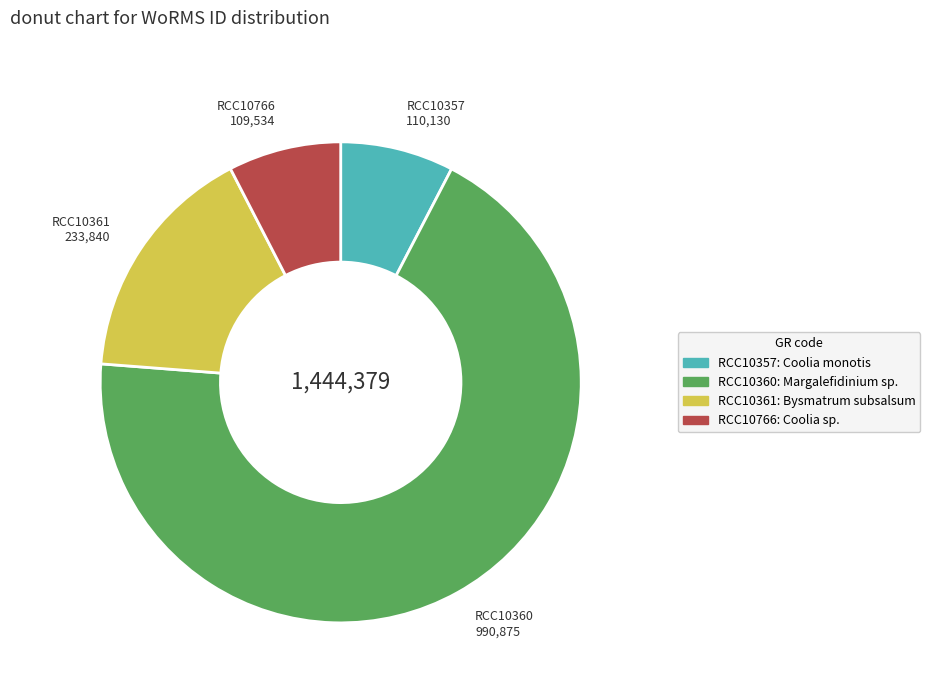

Which slice is the largest?

RCC10360